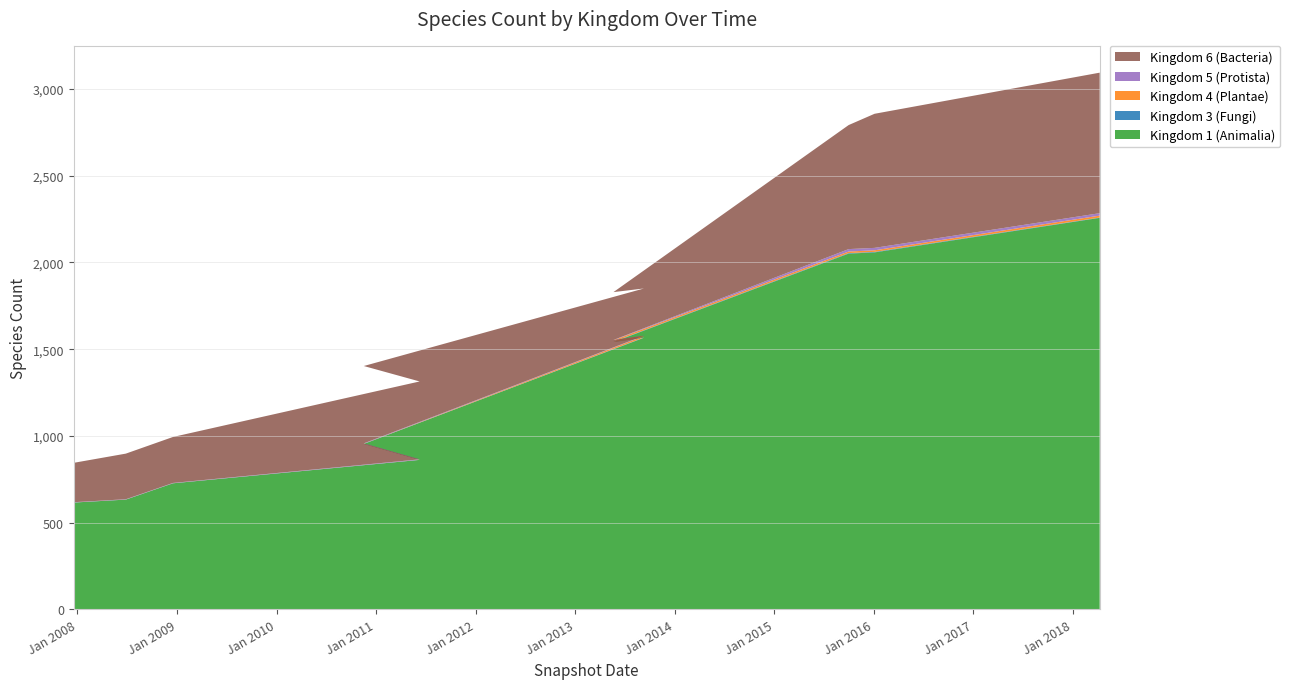

Reading left to right, what are all the values shown in this chart?

Kingdom 1 (Animalia): 2007-12-19=616	2008-06-27=633	2008-12-17=727	2011-06-10=862	2010-11-17=954	2013-09-10=1566	2013-05-21=1541	2015-10-01=2051	2016-01-04=2058	2018-04-09=2257
Kingdom 3 (Fungi): 2007-12-19=0	2008-06-27=0	2008-12-17=0	2011-06-10=0	2010-11-17=0	2013-09-10=2	2013-05-21=2	2015-10-01=3	2016-01-04=3	2018-04-09=2
Kingdom 4 (Plantae): 2007-12-19=0	2008-06-27=0	2008-12-17=0	2011-06-10=0	2010-11-17=0	2013-09-10=8	2013-05-21=8	2015-10-01=9	2016-01-04=9	2018-04-09=11
Kingdom 5 (Protista): 2007-12-19=2	2008-06-27=2	2008-12-17=2	2011-06-10=3	2010-11-17=3	2013-09-10=2	2013-05-21=2	2015-10-01=14	2016-01-04=14	2018-04-09=14
Kingdom 6 (Bacteria): 2007-12-19=227	2008-06-27=263	2008-12-17=265	2011-06-10=449	2010-11-17=446	2013-09-10=272	2013-05-21=276	2015-10-01=715	2016-01-04=773	2018-04-09=810